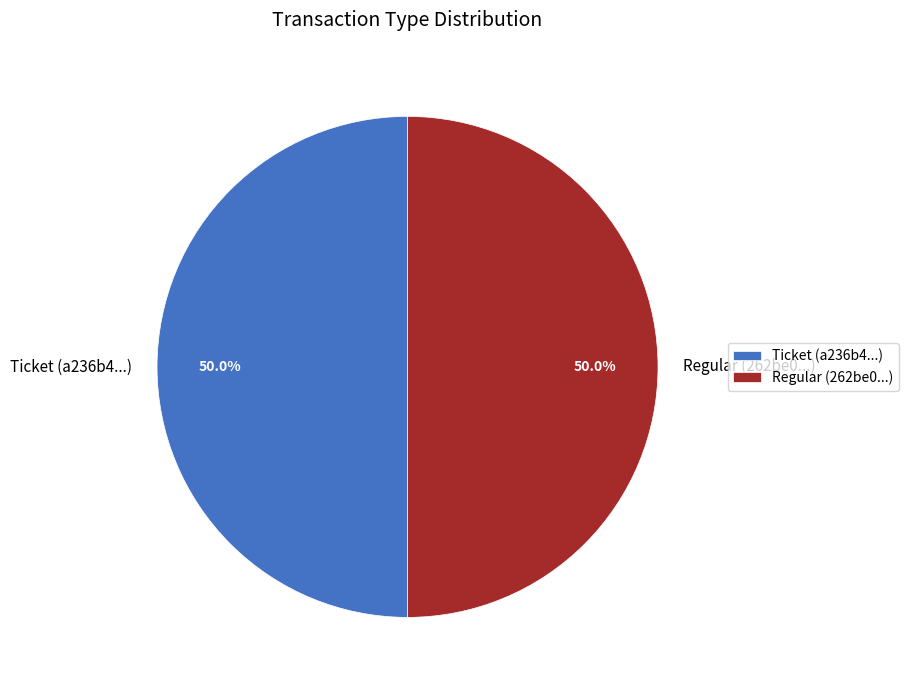

To the nearest percent, what is the difference between the largest and smallest slice percentages?

0%